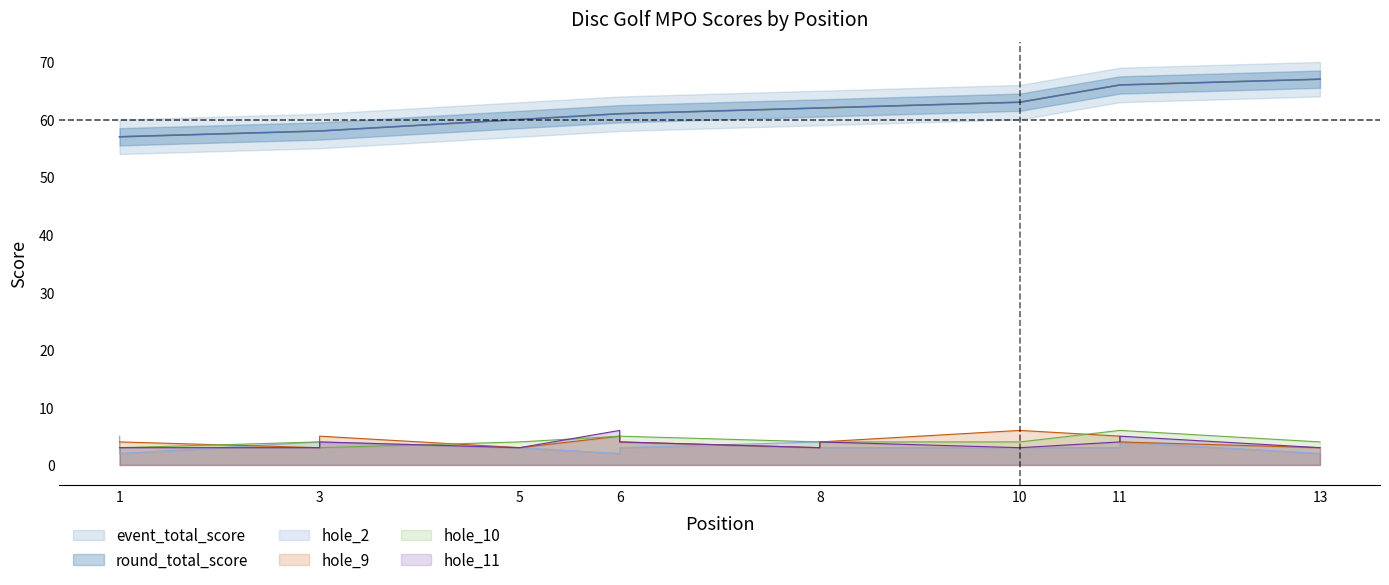

Where does the hole_10 series first go above 4?

6